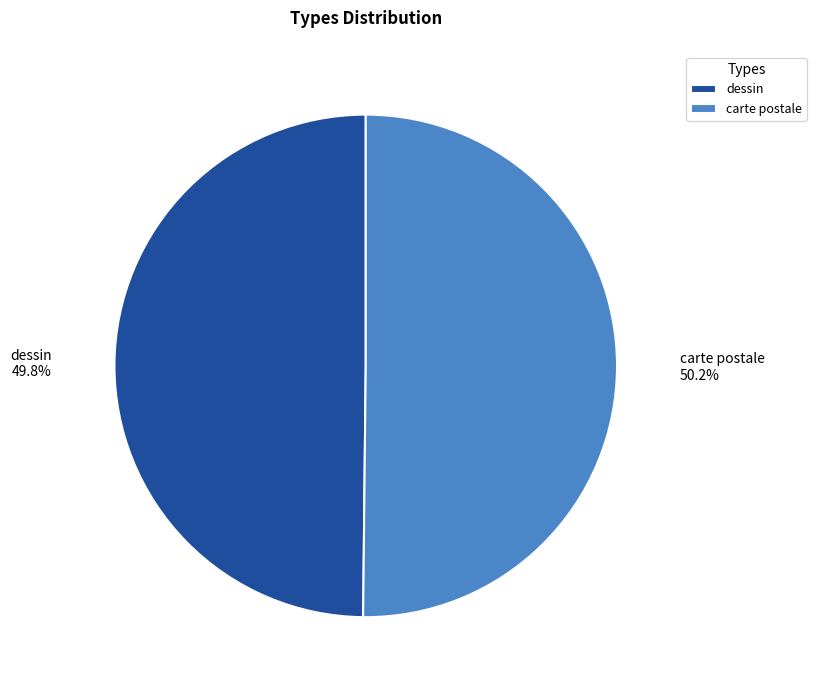

How many slices are in this pie chart?

2